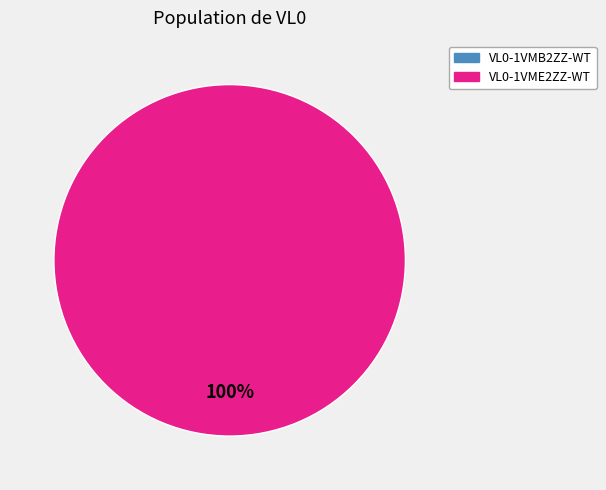

To the nearest percent, what is the difference between the largest and smallest slice percentages?

100%